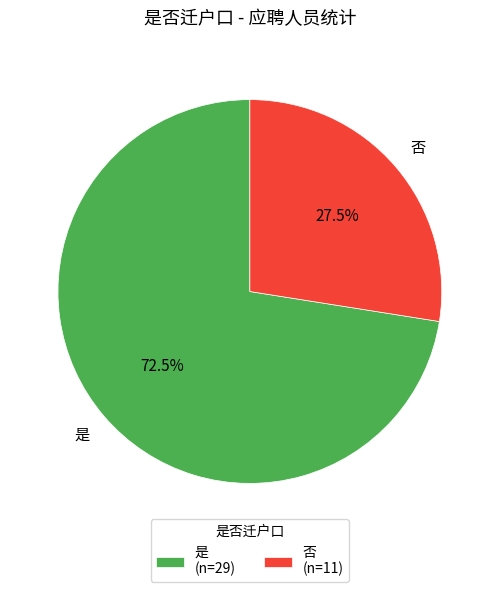

What portion of the pie excludes 是?

27.5%